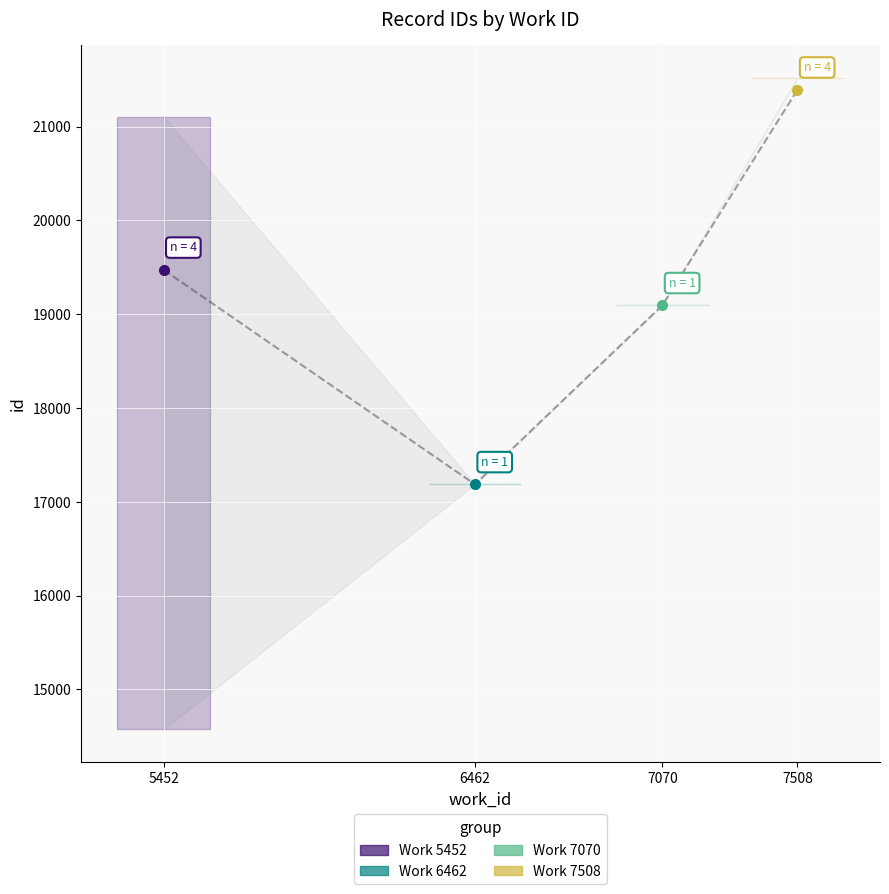

List the labels in order of value, smallest first.

6462, 7070, 5452, 7508